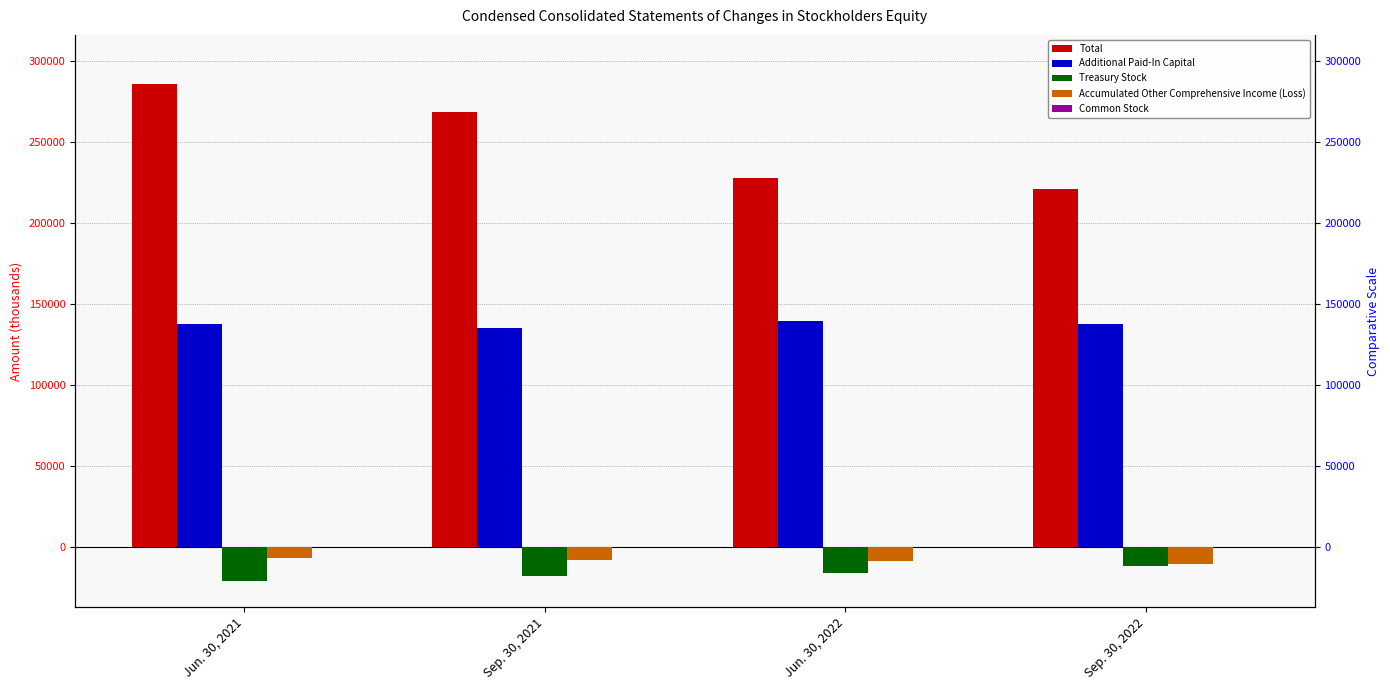

At Sep. 30, 2022, list the series in order from smallest to largest.

Treasury Stock, Accumulated Other Comprehensive Income (Loss), Common Stock, Additional Paid-In Capital, Total